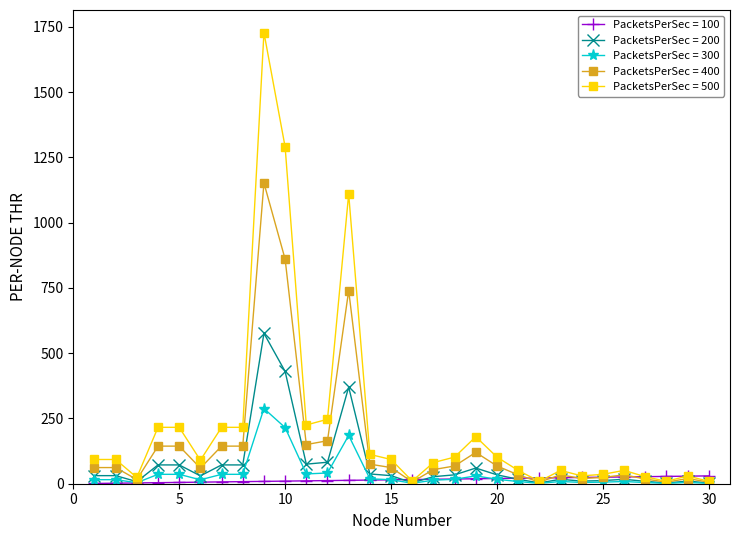

Which series has the largest total across all categories?

PacketsPerSec = 500